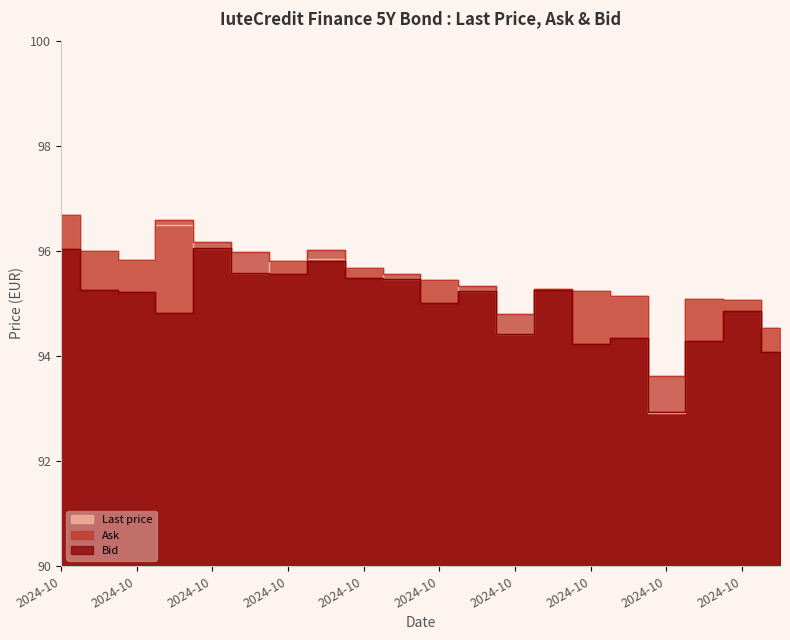

True or false: Bid and Ask intersect in this chart.

False